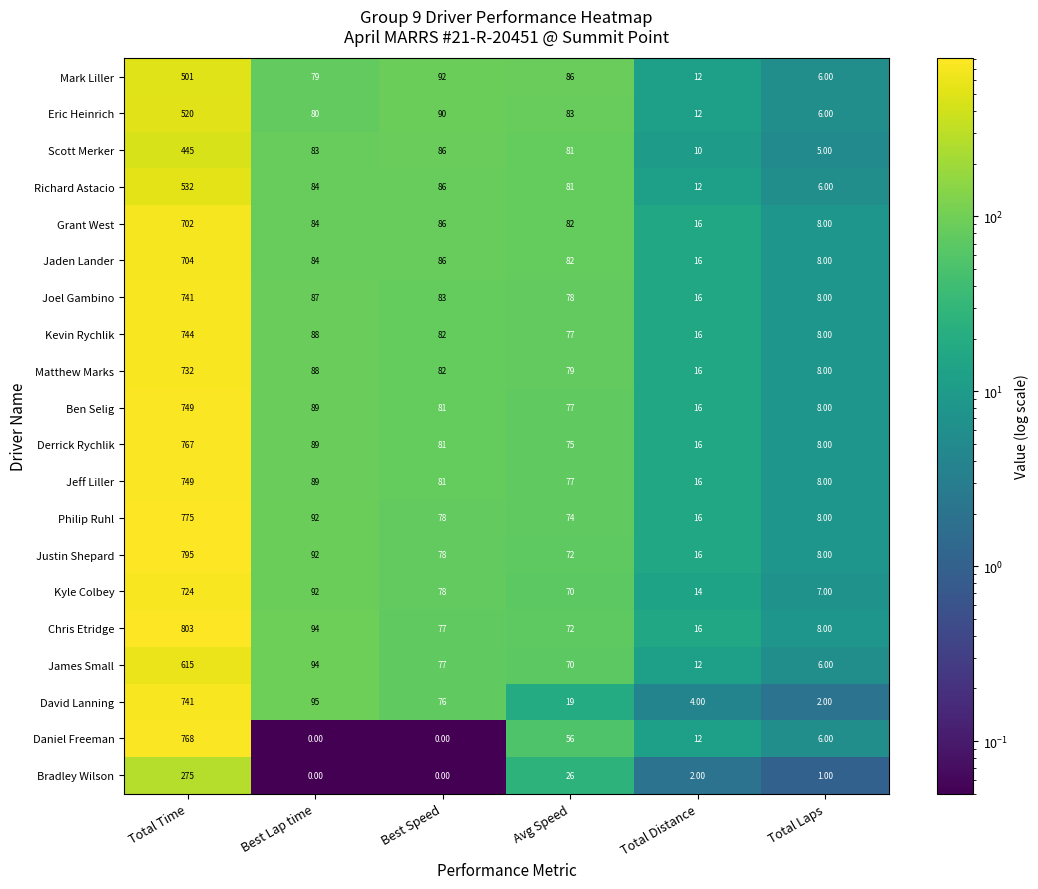

Rank the categories by Justin Shepard value from lowest to highest.

Total Laps, Total Distance, Avg Speed, Best Speed, Best Lap time, Total Time